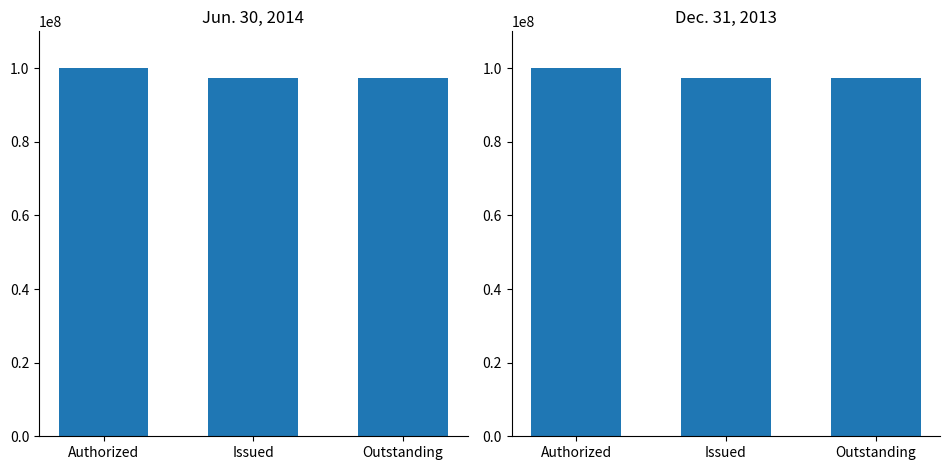

How many distinct data groups are displayed?

2